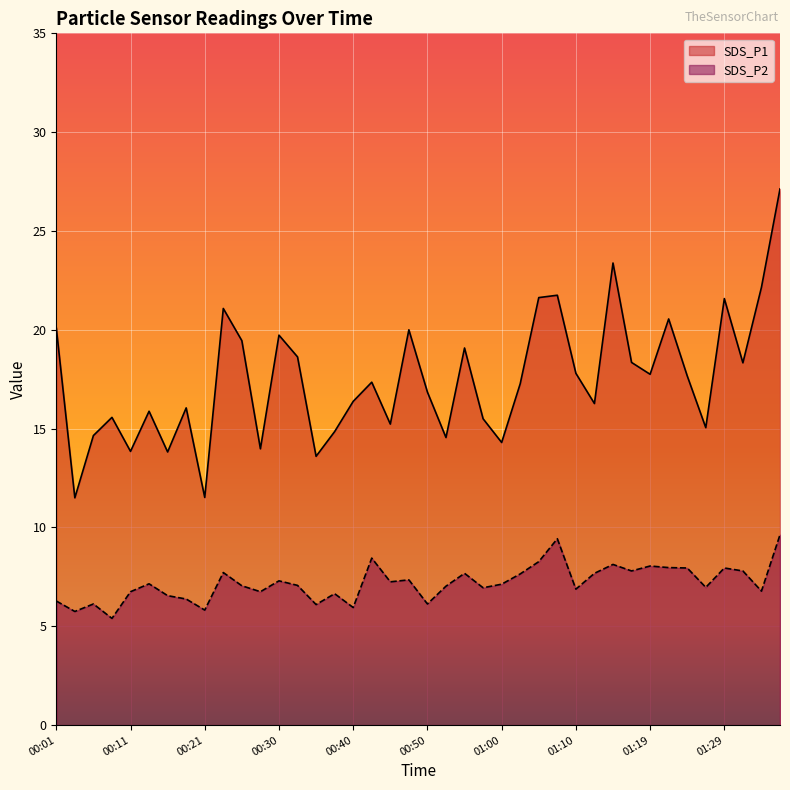

What is the sum of the SDS_P2 values at 00:35 and 00:16?

12.6